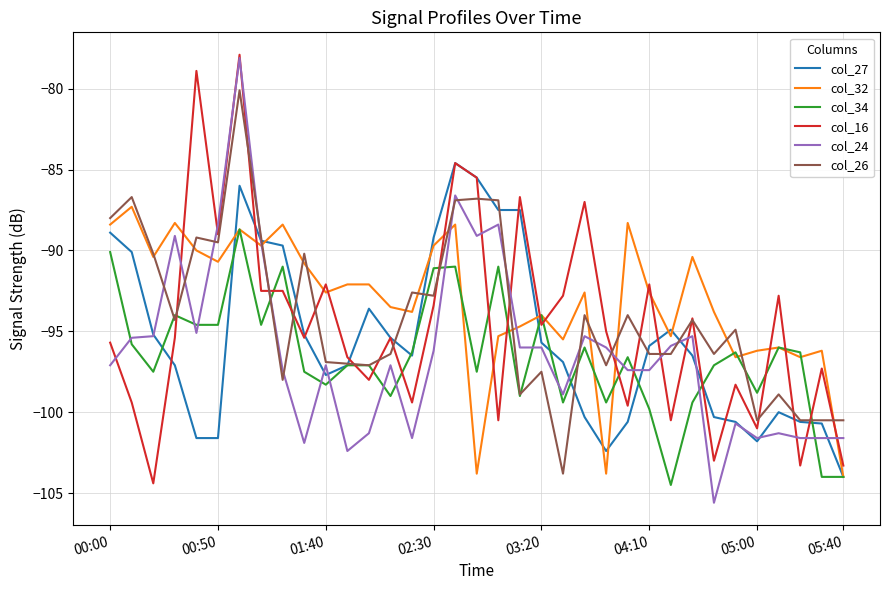

What is the greatest value displayed?

-77.9